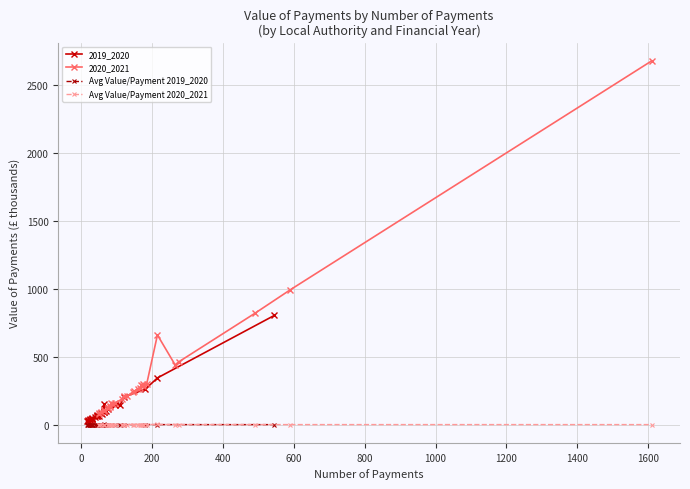

True or false: 2019_2020 and 2020_2021 cross at least once.

False